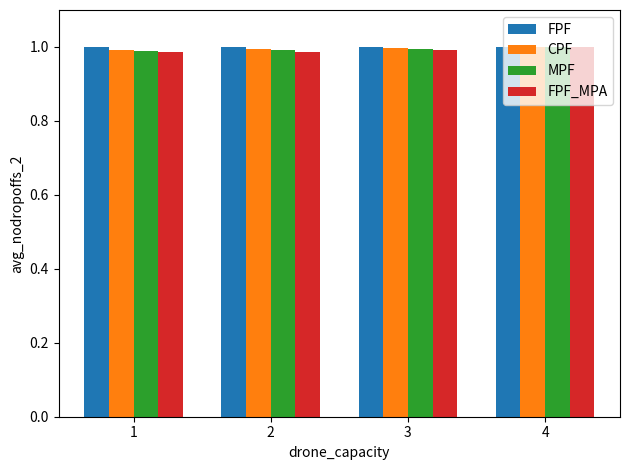

At how many categories does at least one series exceed 0?

4